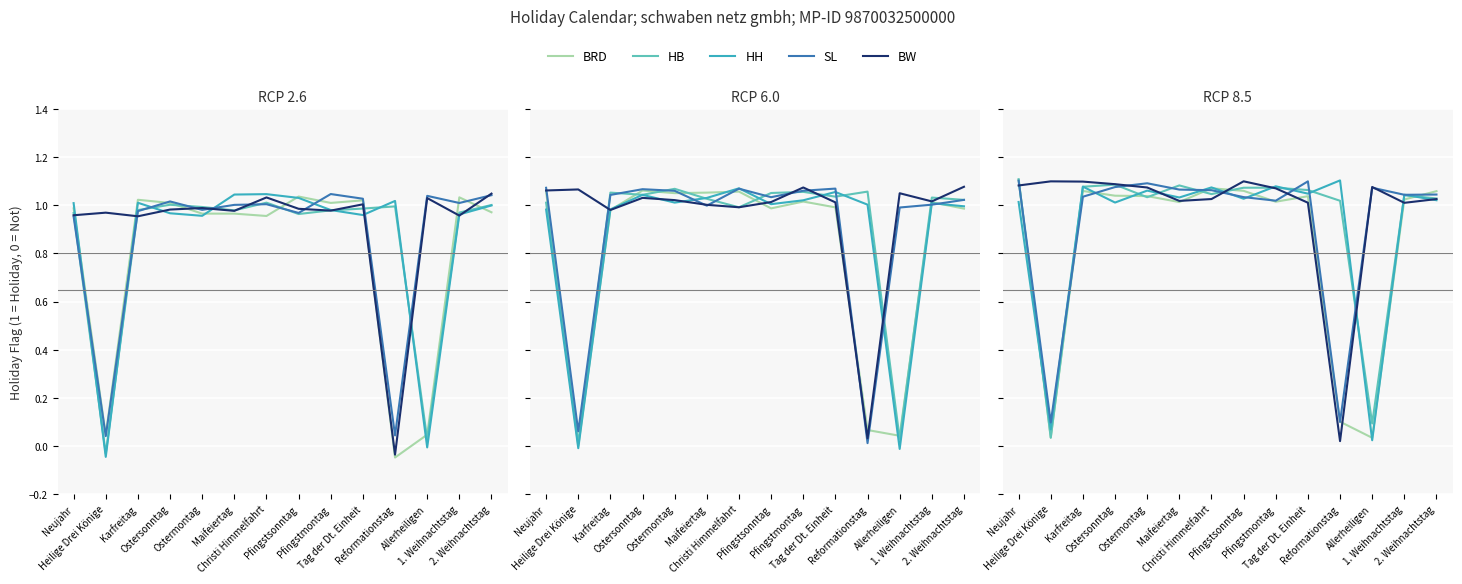

Does the chart display data point markers on the line(s)?

No